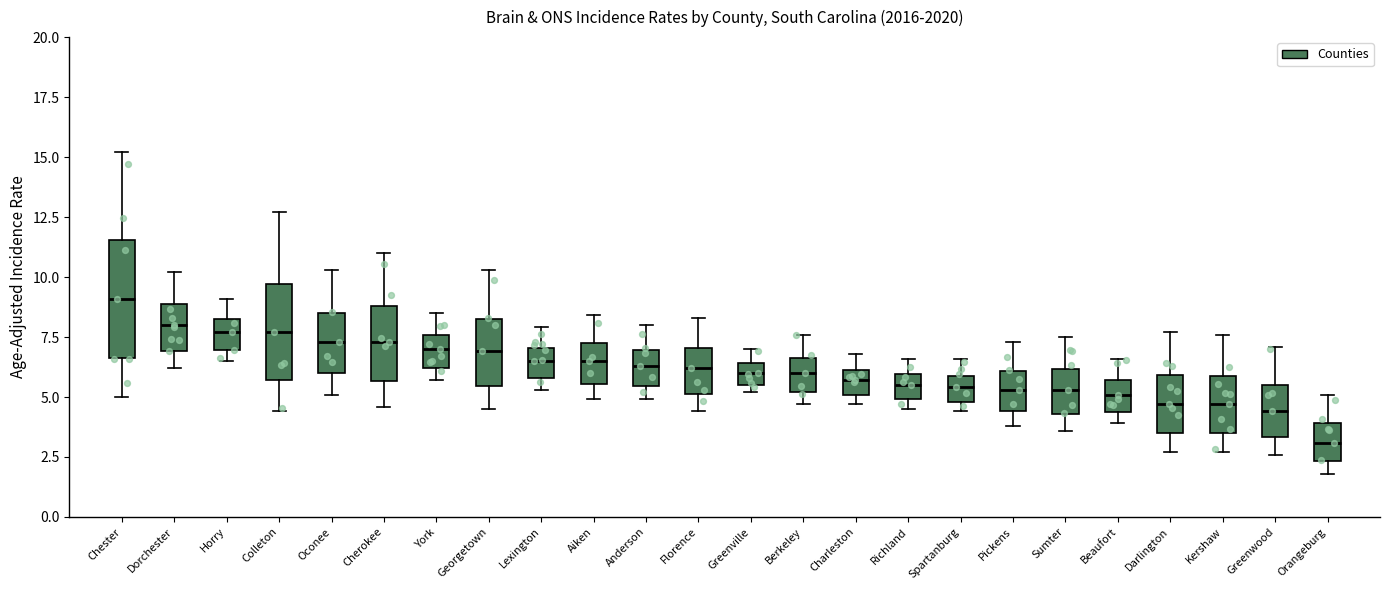

Reading left to right, transcribe this box plot: for each box, give where its median line is, the range the box spans, and where its two whiskers end, as read against the y-axis. The values are not printed on the chart, so give them approximately, as read against the axis.

Chester: median 9.0, box 6.5 to 11.5, whiskers 5.0 to 15.0
Dorchester: median 8.0, box 7.0 to 9.0, whiskers 6.0 to 10.0
Horry: median 7.5, box 7.0 to 8.5, whiskers 6.5 to 9.0
Colleton: median 7.5, box 5.5 to 9.5, whiskers 4.5 to 12.5
Oconee: median 7.5, box 6.0 to 8.5, whiskers 5.0 to 10.5
Cherokee: median 7.5, box 5.5 to 9.0, whiskers 4.5 to 11.0
York: median 7.0, box 6.0 to 7.5, whiskers 5.5 to 8.5
Georgetown: median 7.0, box 5.5 to 8.5, whiskers 4.5 to 10.5
Lexington: median 6.5, box 6.0 to 7.0, whiskers 5.5 to 8.0
Aiken: median 6.5, box 5.5 to 7.5, whiskers 5.0 to 8.5
Anderson: median 6.5, box 5.5 to 7.0, whiskers 5.0 to 8.0
Florence: median 6.0, box 5.0 to 7.0, whiskers 4.5 to 8.5
Greenville: median 6.0, box 5.5 to 6.5, whiskers 5.0 to 7.0
Berkeley: median 6.0, box 5.0 to 6.5, whiskers 4.5 to 7.5
Charleston: median 5.5, box 5.0 to 6.0, whiskers 4.5 to 7.0
Richland: median 5.5, box 5.0 to 6.0, whiskers 4.5 to 6.5
Spartanburg: median 5.5, box 5.0 to 6.0, whiskers 4.5 to 6.5
Pickens: median 5.5, box 4.5 to 6.0, whiskers 4.0 to 7.5
Sumter: median 5.5, box 4.5 to 6.0, whiskers 3.5 to 7.5
Beaufort: median 5.0, box 4.5 to 5.5, whiskers 4.0 to 6.5
Darlington: median 4.5, box 3.5 to 6.0, whiskers 2.5 to 7.5
Kershaw: median 4.5, box 3.5 to 6.0, whiskers 2.5 to 7.5
Greenwood: median 4.5, box 3.5 to 5.5, whiskers 2.5 to 7.0
Orangeburg: median 3.0, box 2.5 to 4.0, whiskers 2.0 to 5.0